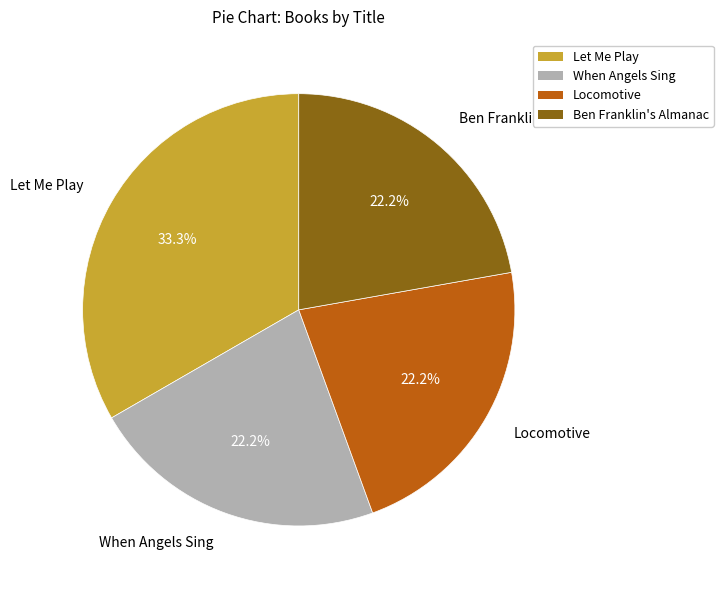

Count the number of slices in the pie.

4